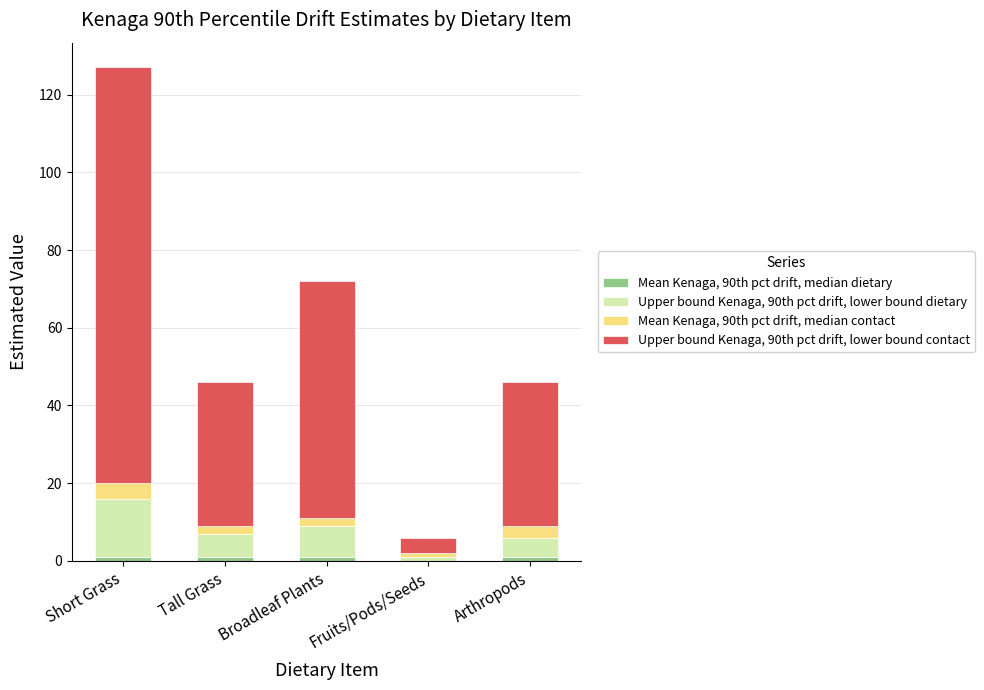

At which category is the sum across all series the highest?

Short Grass